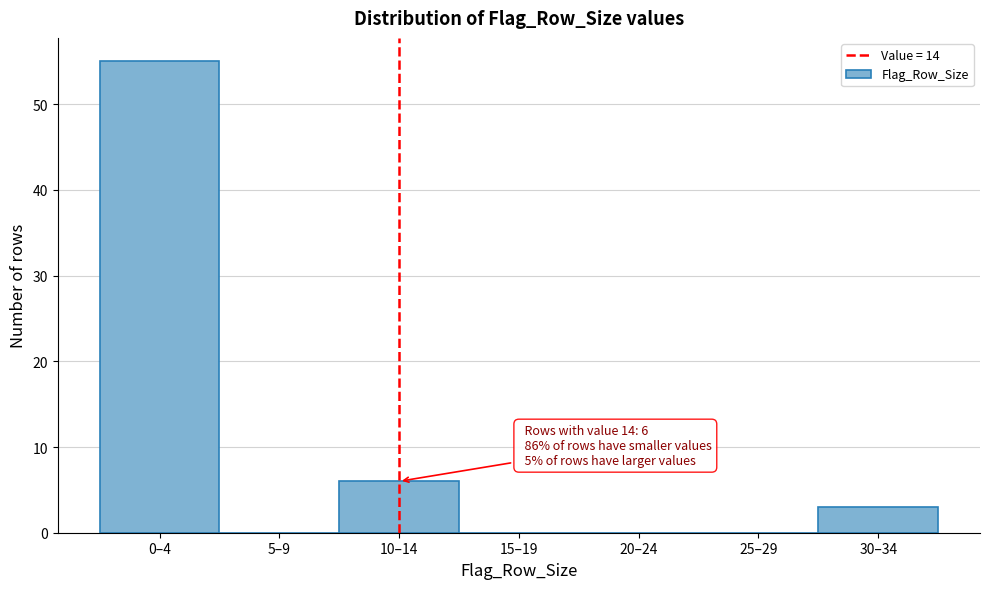

Reading left to right, list all the values displayed in this chart.

0–4=55	5–9=0	10–14=6	15–19=0	20–24=0	25–29=0	30–34=3